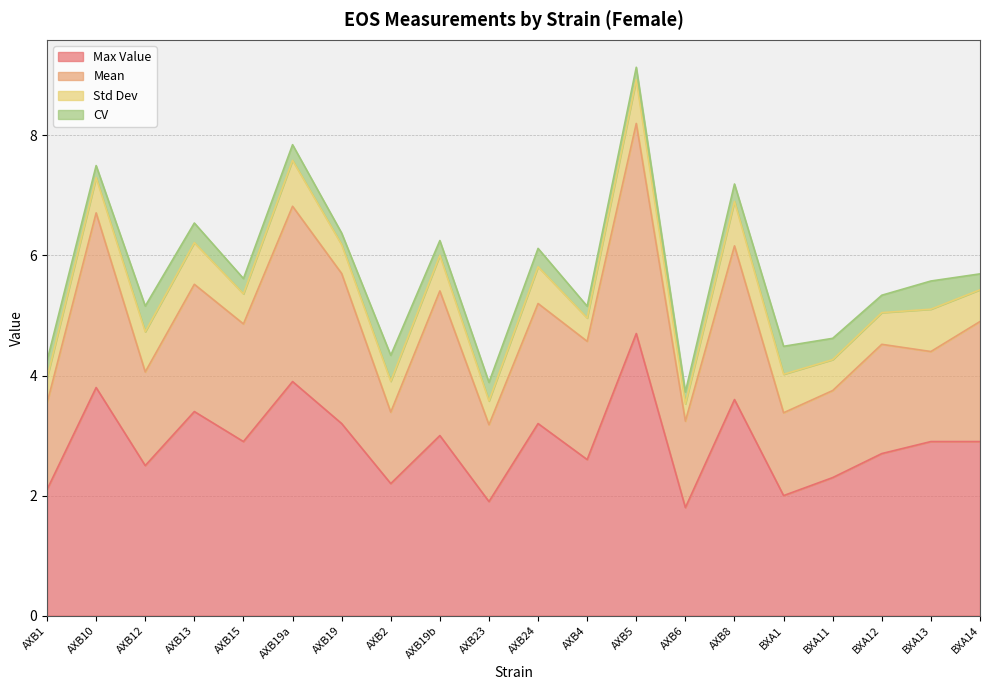

What is the label of the 11th point from the right?

AXB23